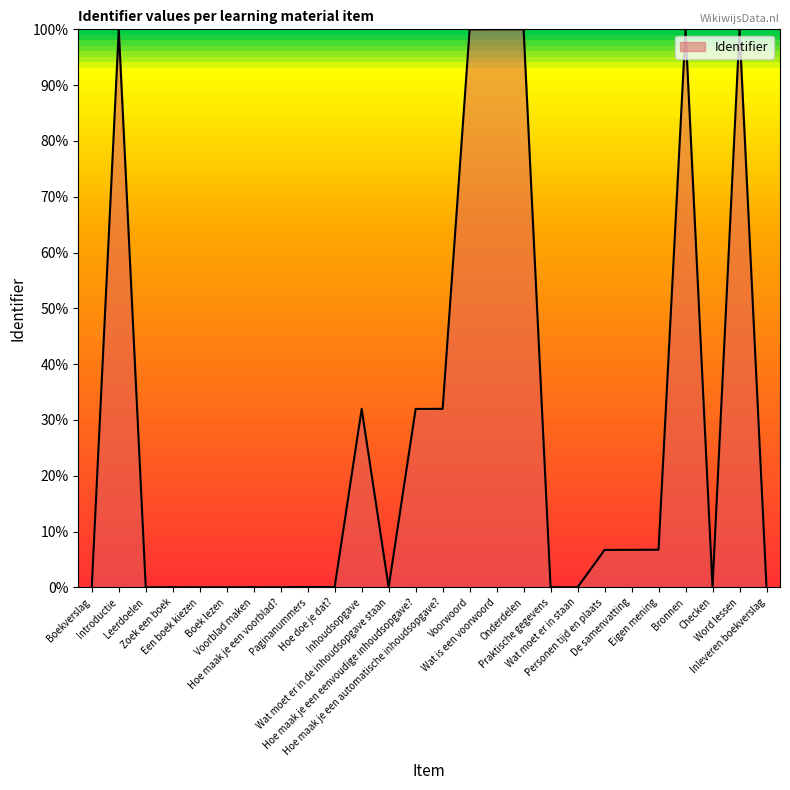

What is the greatest value displayed?

100.0